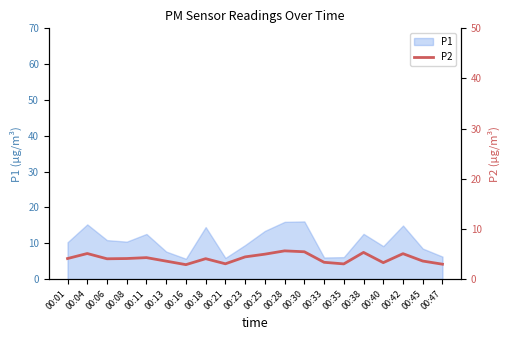

The P1 series shows 10.4 at 00:33. True or false?

False